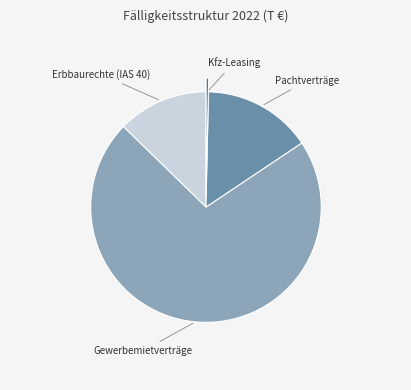

How many segments does this pie chart have?

4